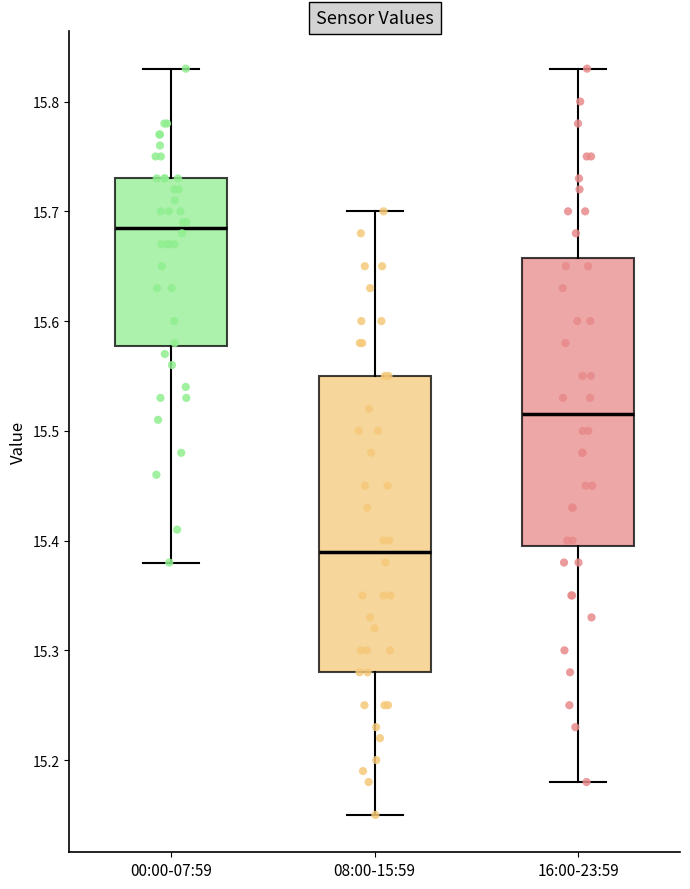

Where is the lower edge of the box for 16:00-23:59 on the y-axis? The values are not printed on the chart, so give them approximately, as read against the axis.

15.40